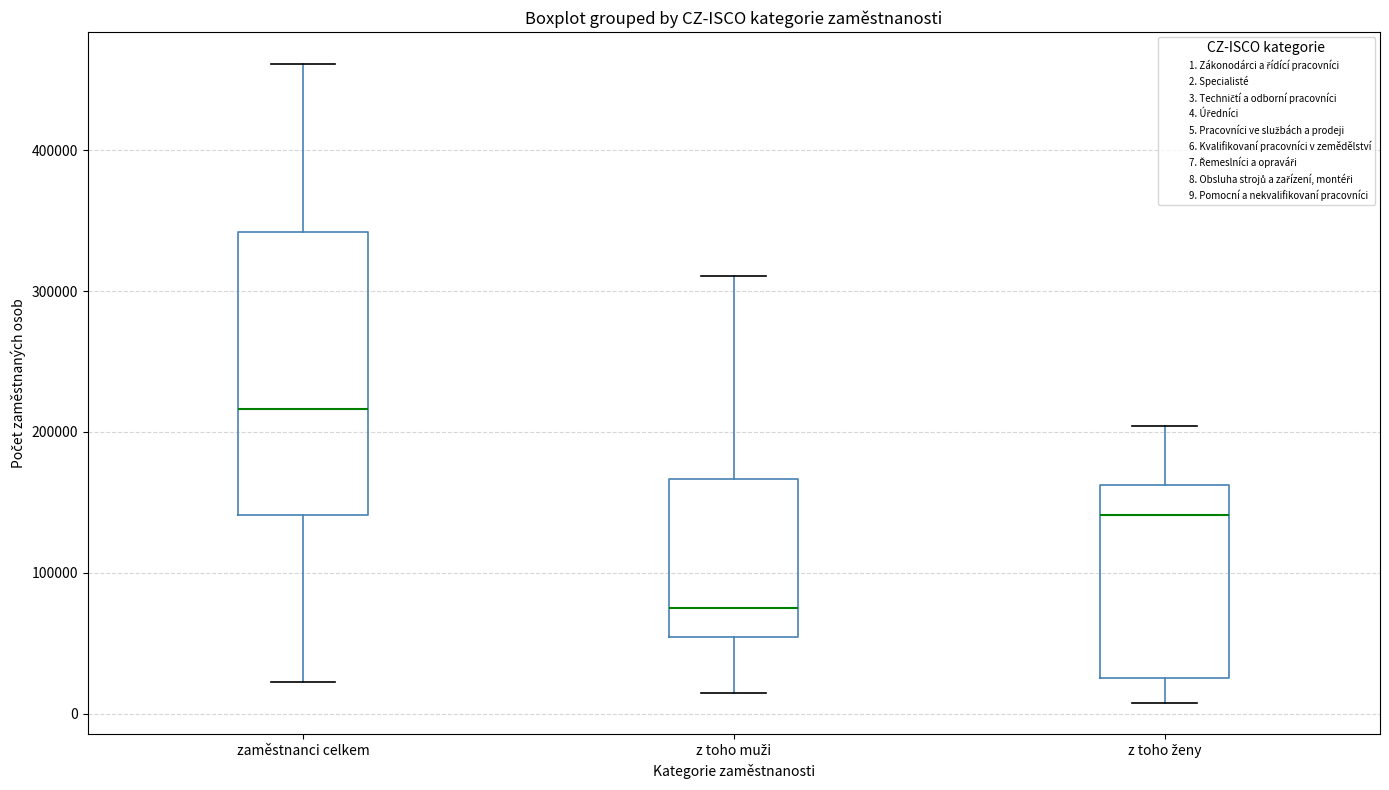

Which box has the highest median line?

zaměstnanci celkem